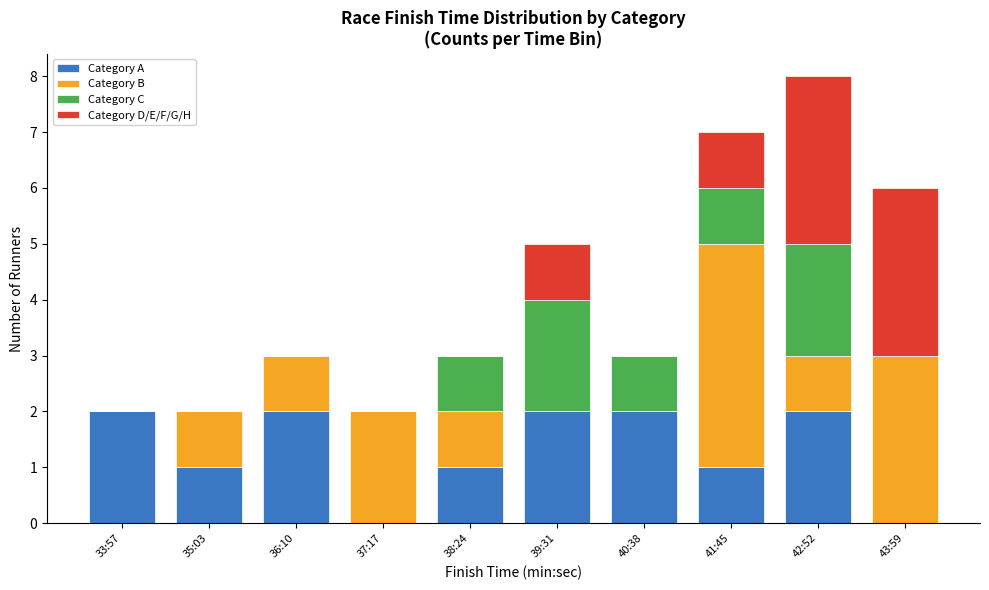

How many series are shown in this chart?

4